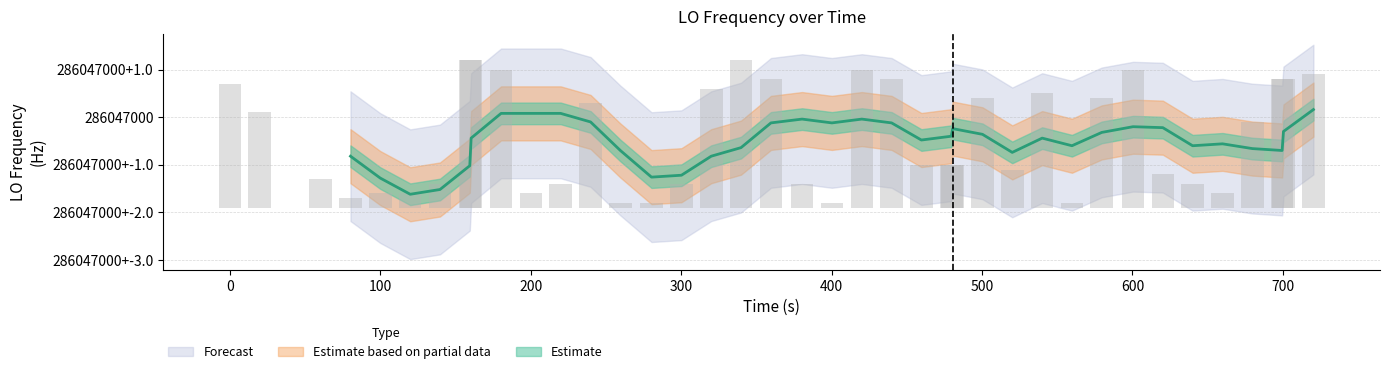

Is it true that the value at 500 is 2.3?

True